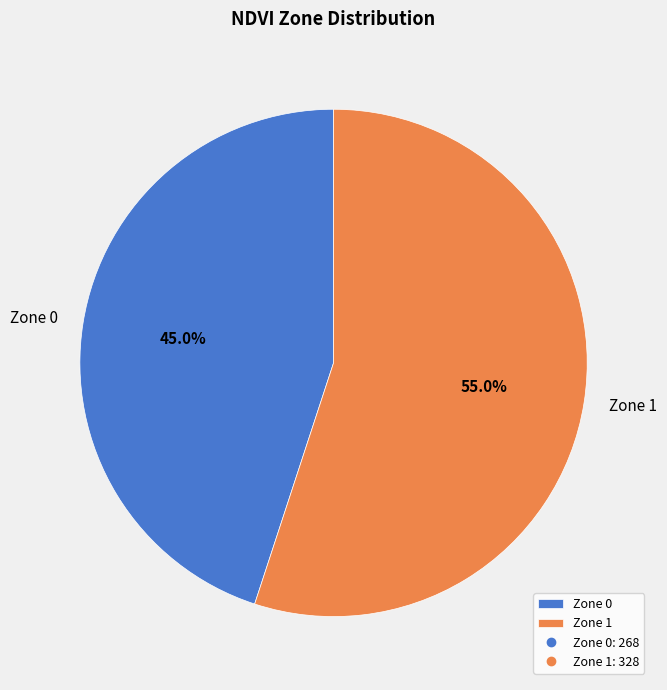

Does any single category account for the majority?

Yes